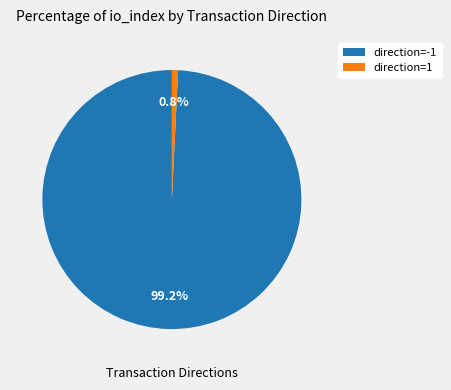

How many slices are in this pie chart?

2